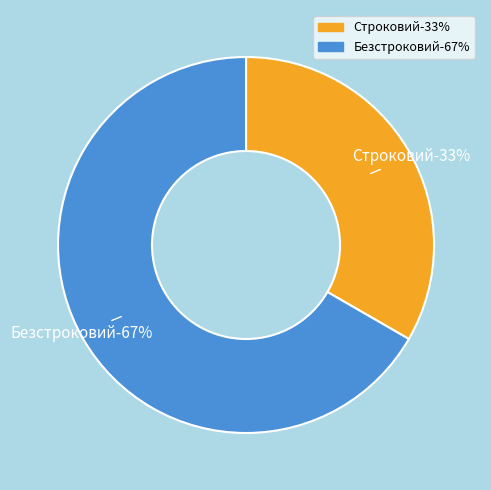

Approximately how many times larger is the value at Строковий compared to Безстроковий?

0.5